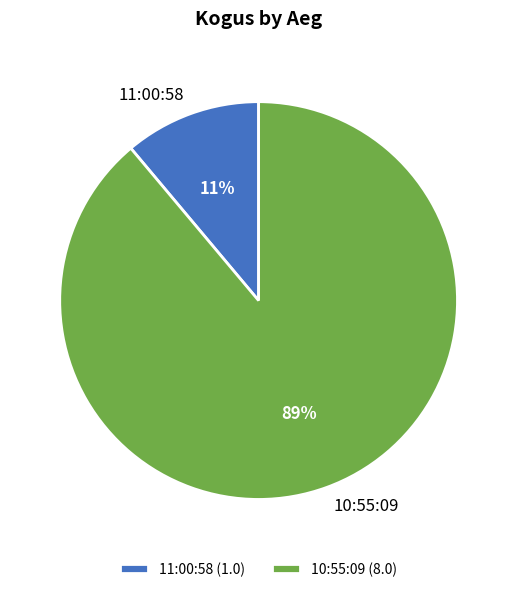

What percentage is the 11:00:58 slice, to the nearest percent?

11%